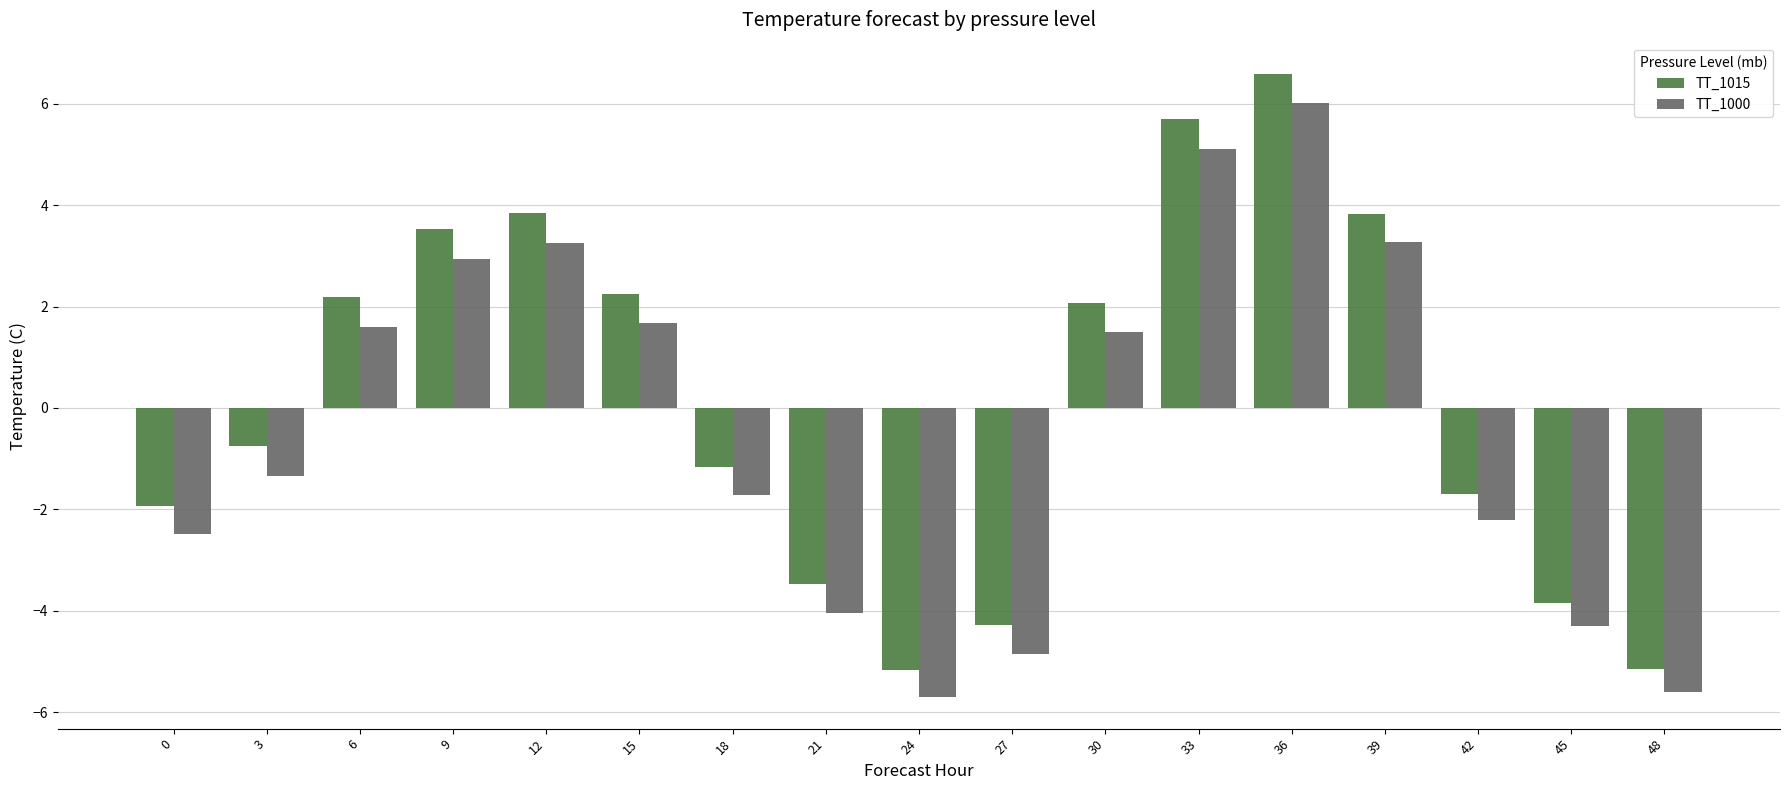

What value does the TT_1015 series have at 48?

-5.1